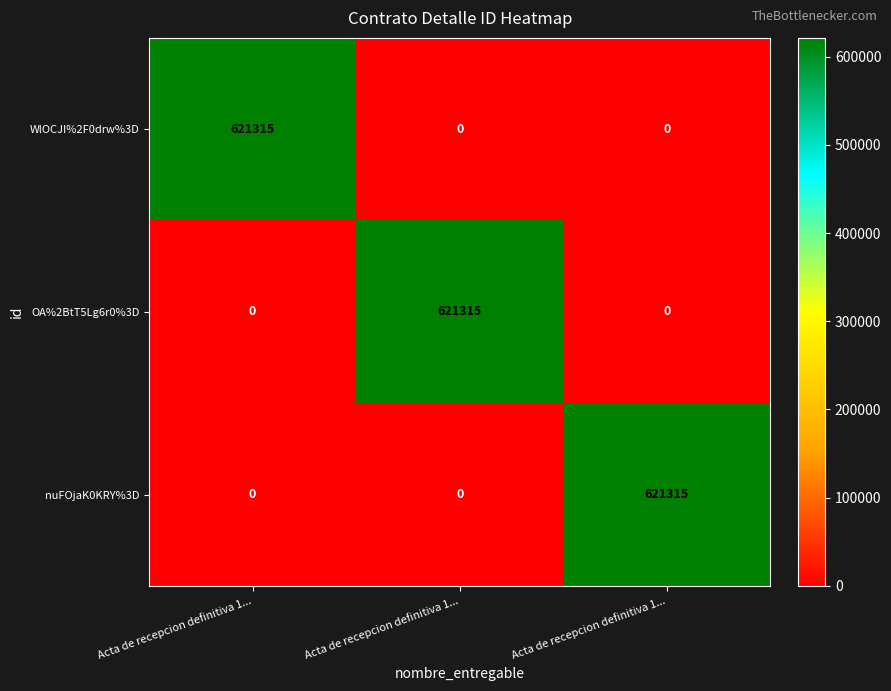

What is the total value across all series at Acta de recepcion definitiva 1...?

621315